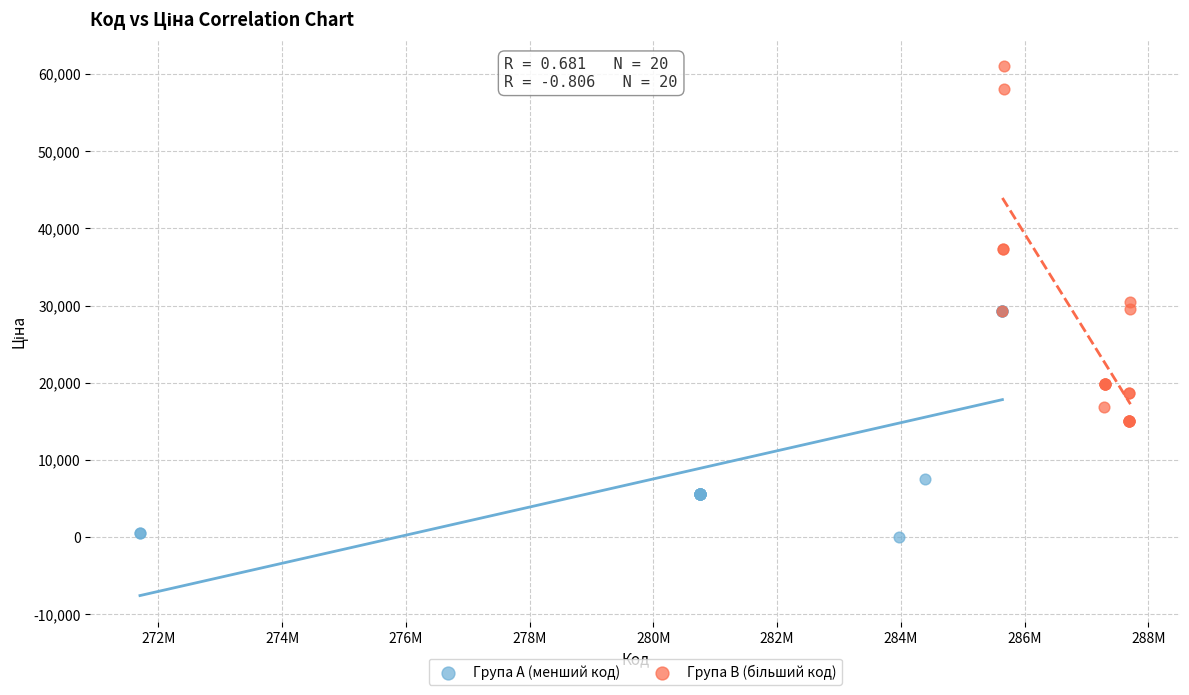

Which series reaches the minimum Y coordinate?

Група A (менший код)